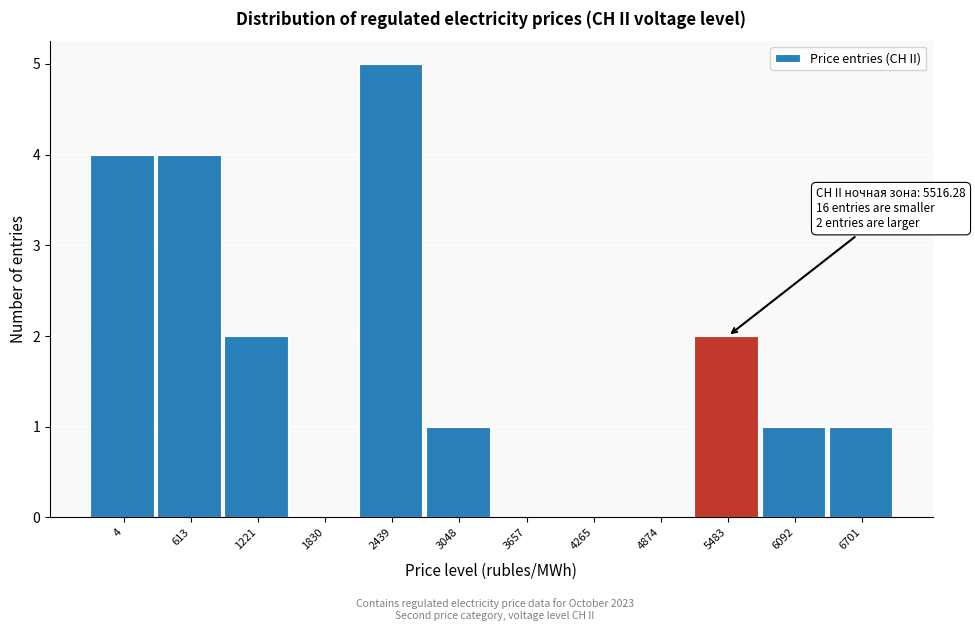

Reading left to right, what are all the values shown in this chart?

4=4	613=4	1221=2	1830=0	2439=5	3048=1	3657=0	4265=0	4874=0	5483=2	6092=1	6701=1